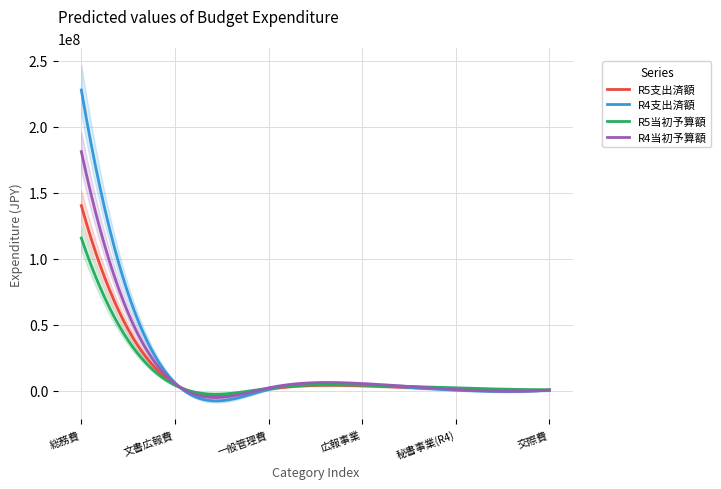

How many interior local peaks does the R5当初予算額 series have?

1